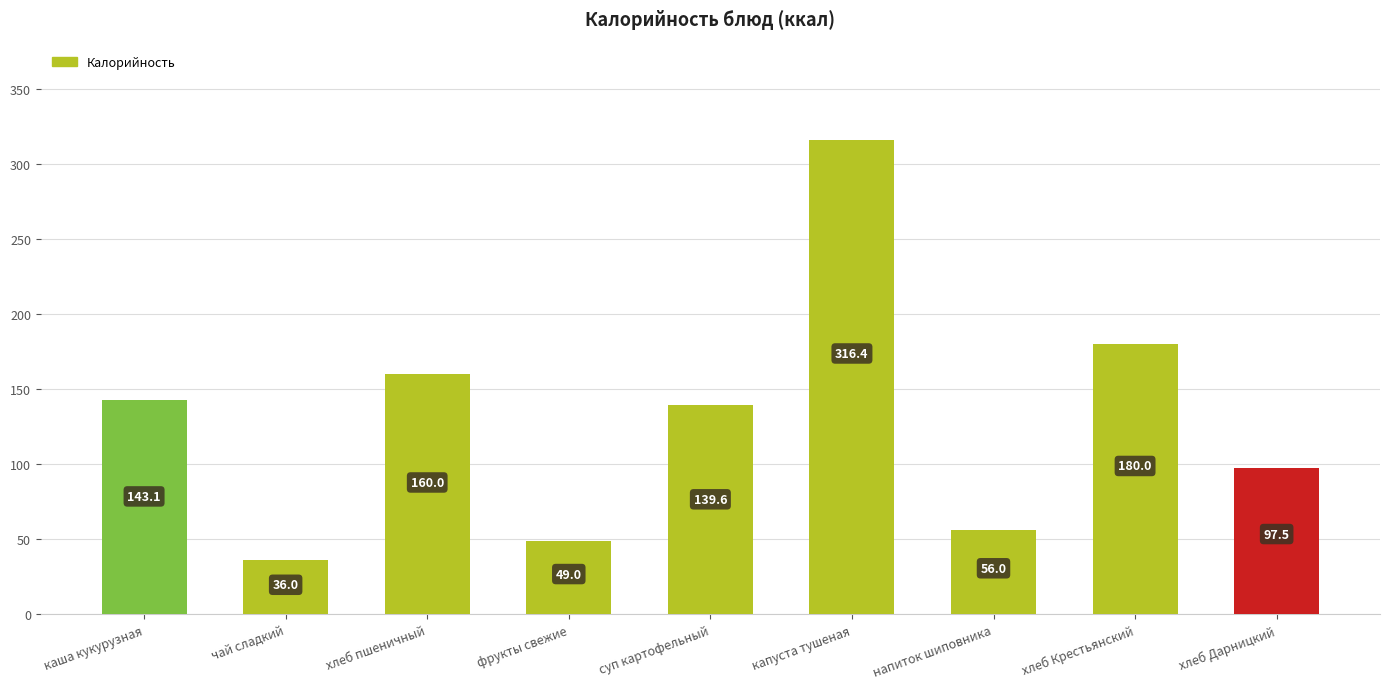

What is the value of the 6th bar from the left?

316.4